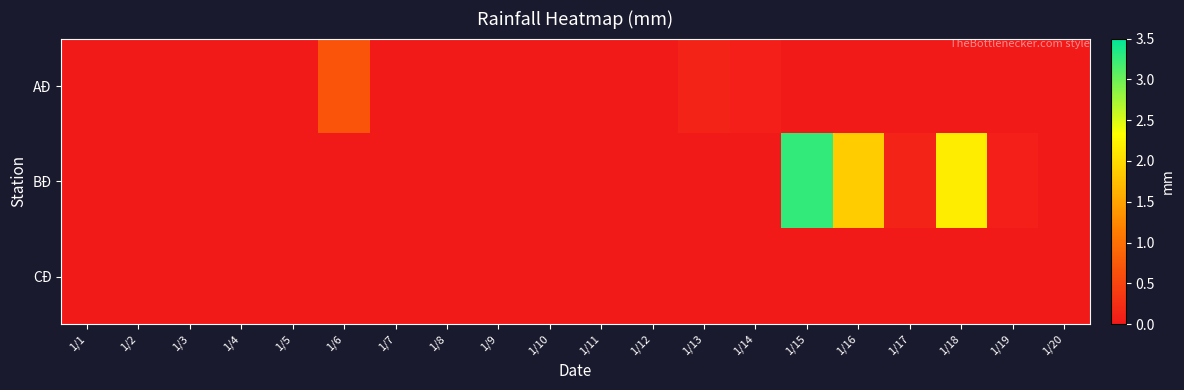

Which series has the largest total across all categories?

BÐ